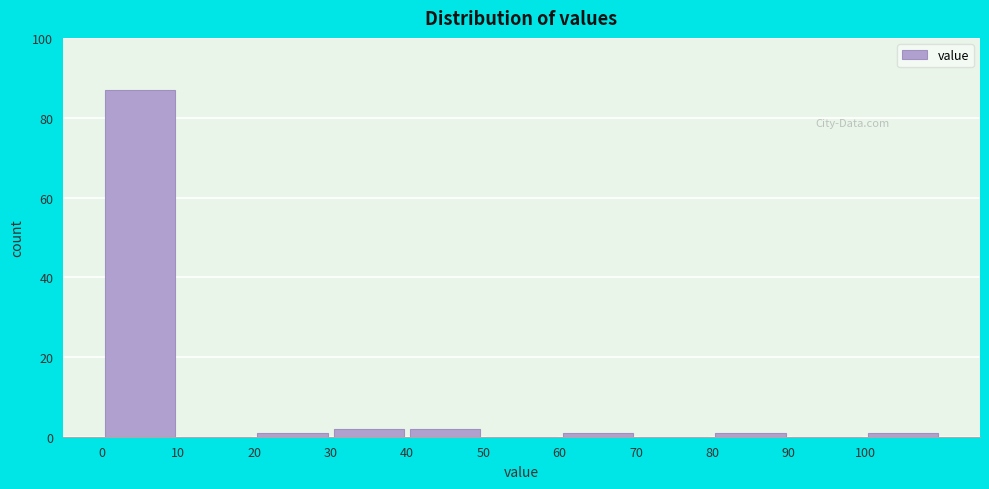

Reading left to right, transcribe this chart: for each bar, give the range it covers on the x-axis and its height. The values are not printed on the chart, so give them approximately, as read against the axis.

0 to 10: 88
10 to 20: 0
20 to 30: under 2
30 to 40: 2
40 to 50: 2
50 to 60: 0
60 to 70: under 2
70 to 80: 0
80 to 90: under 2
90 to 100: 0
100 to 110: under 2